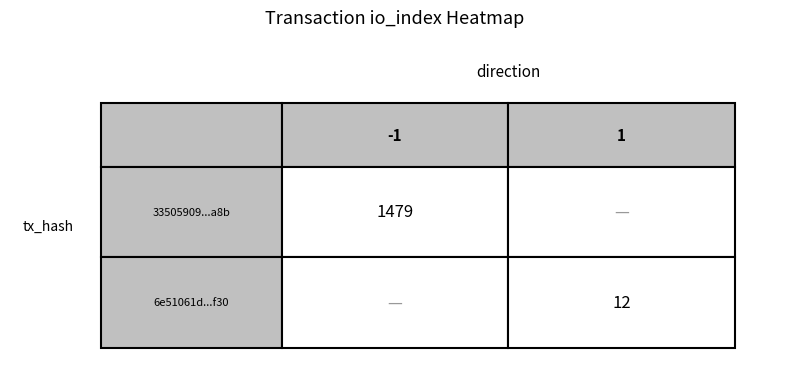

What is the greatest value displayed?

1479